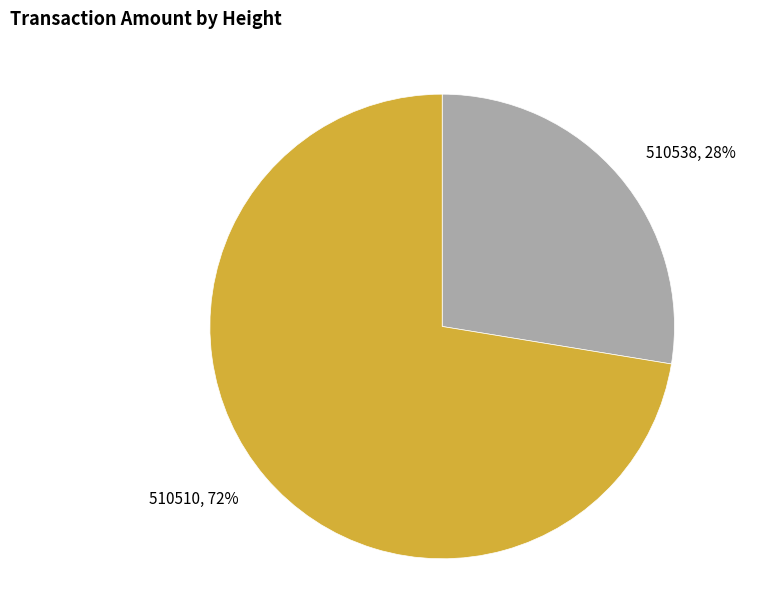

To the nearest percent, what is the average slice percentage?

50%